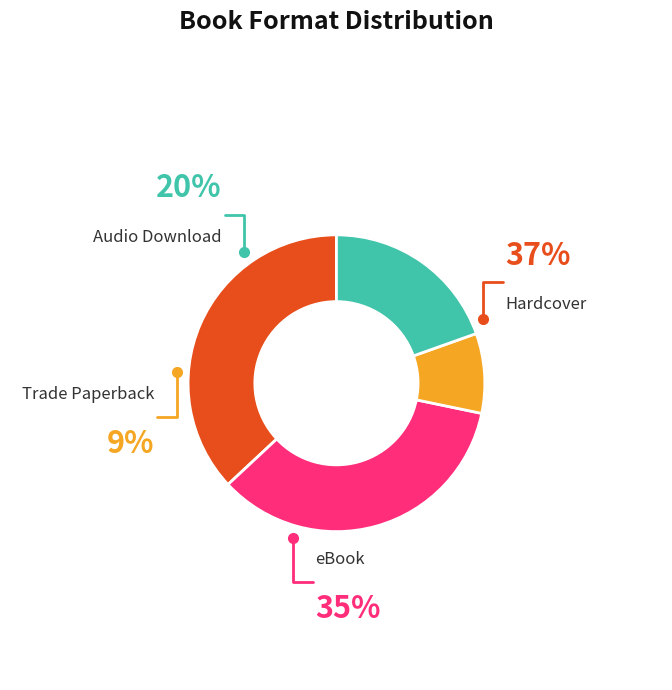

Count the number of slices in the pie.

4